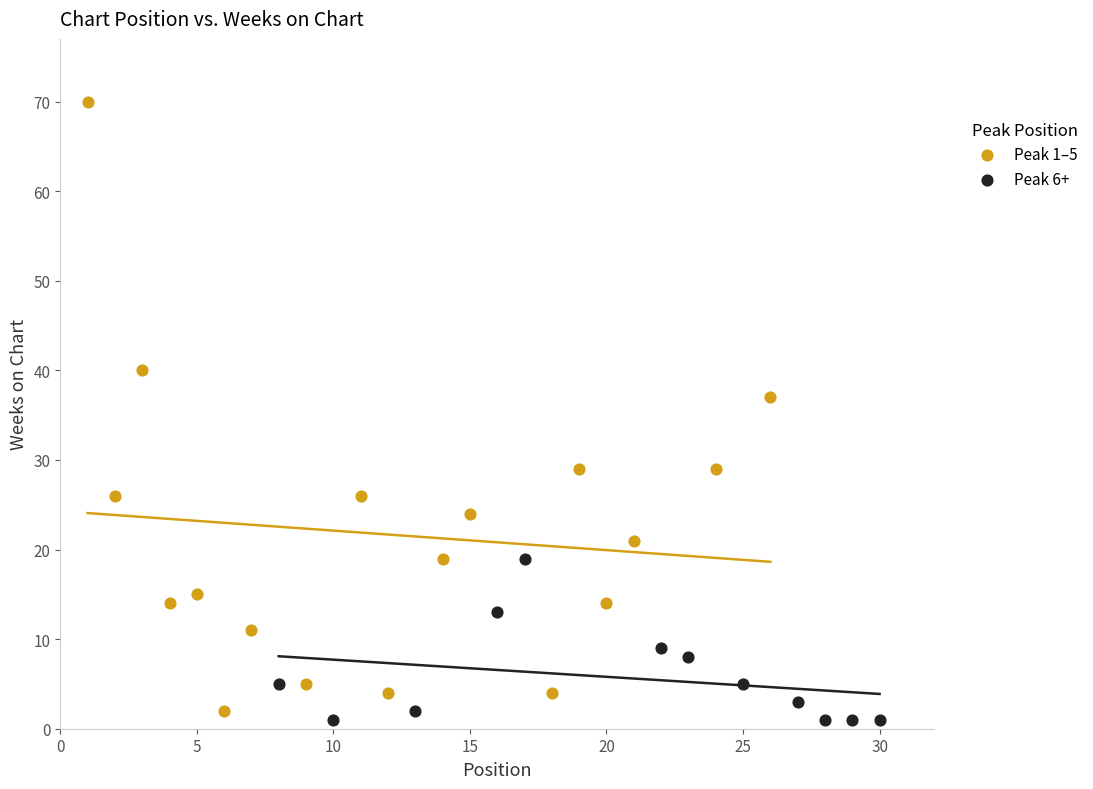

Which series reaches the maximum Y coordinate?

Peak 1–5